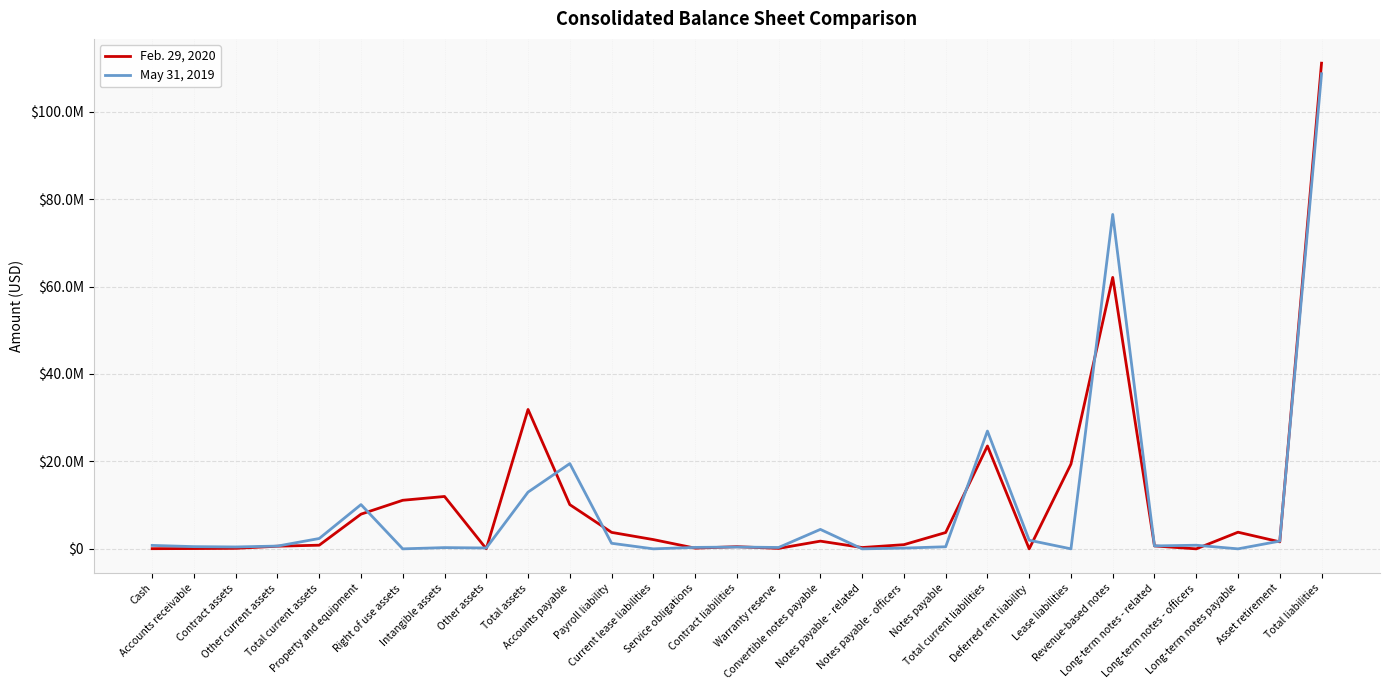

What are all the series names shown in the legend?

Feb. 29, 2020, May 31, 2019